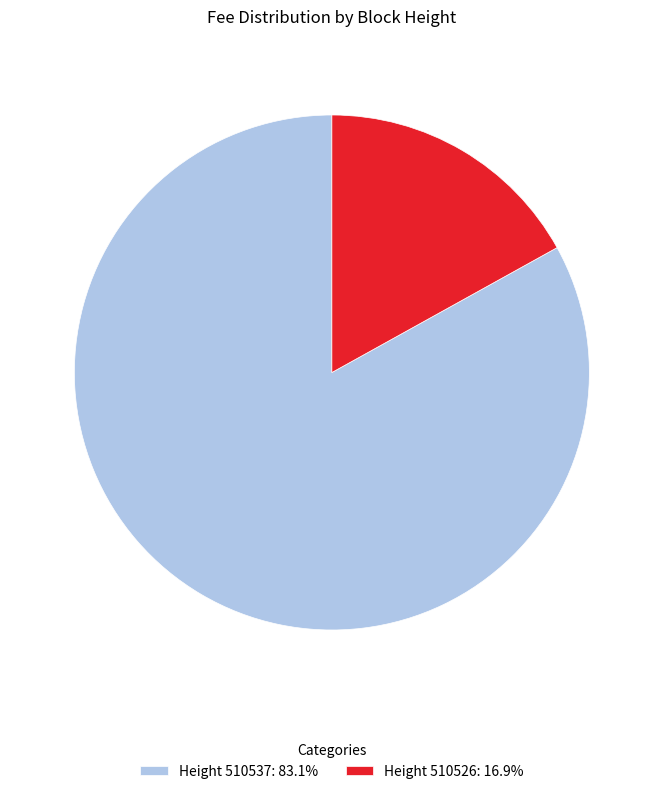

Do Height 510537: 83.1% and Height 510526: 16.9% together represent more than half of the pie?

Yes